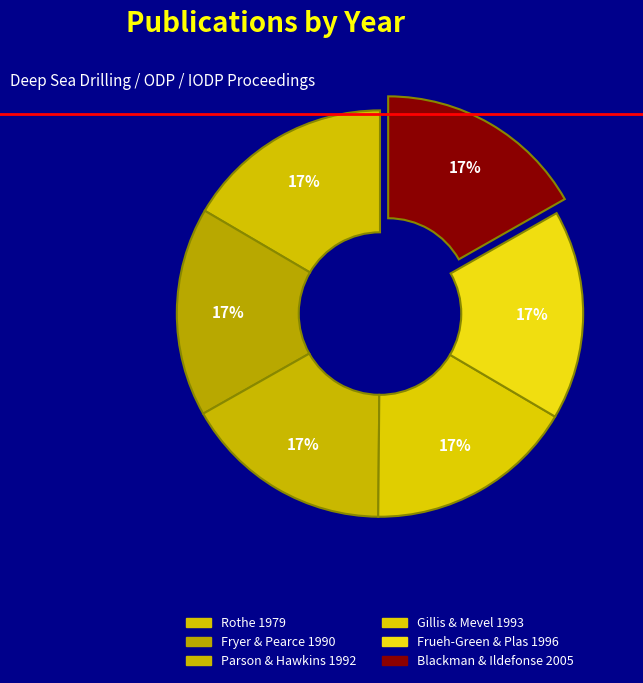

Count the number of slices in the pie.

6